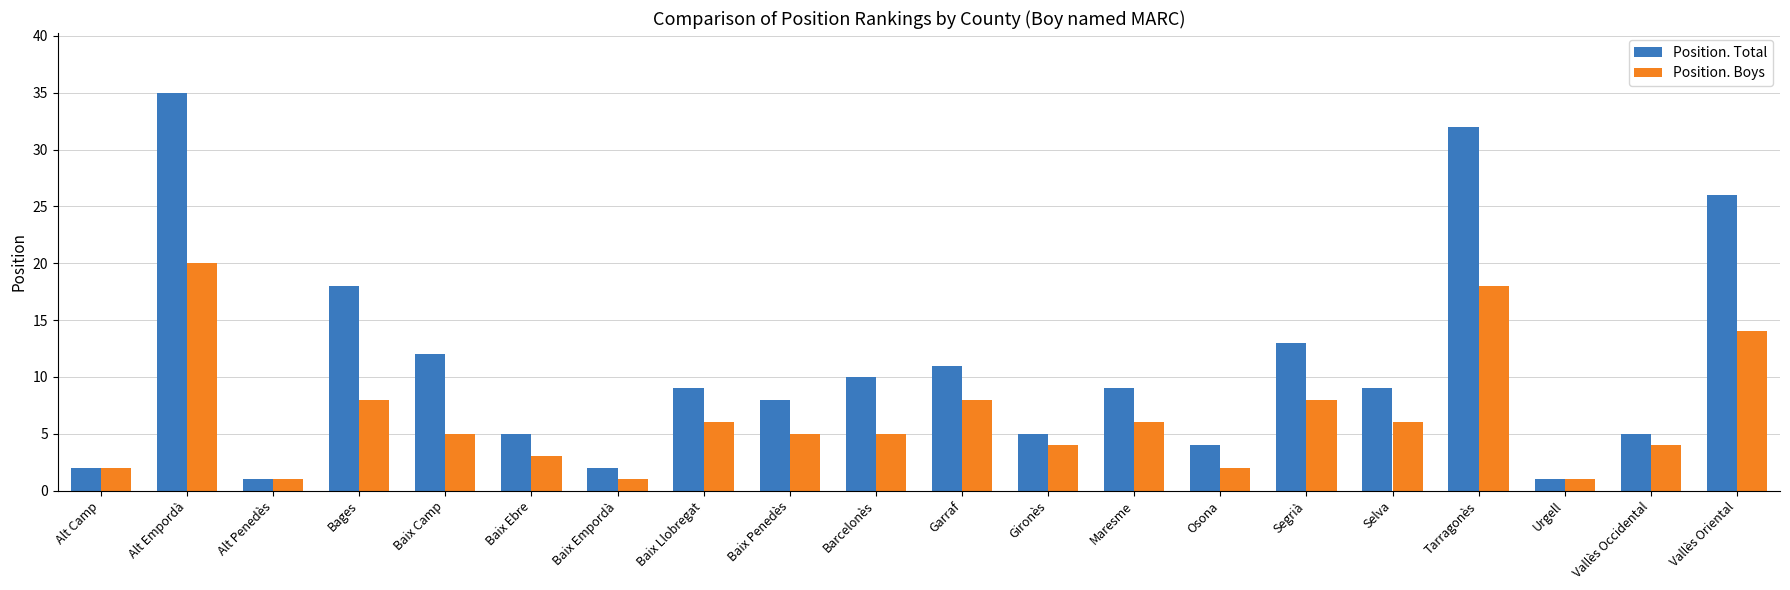

Which series has the largest total across all categories?

Position. Total